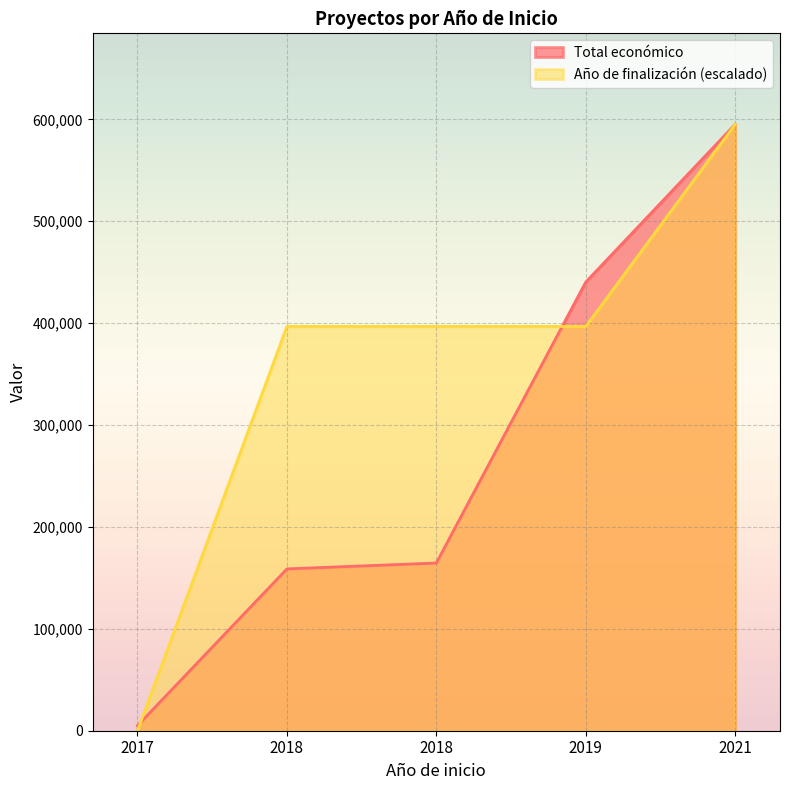

What is the value of the Total económico point at the 5th from the left?

595133.0